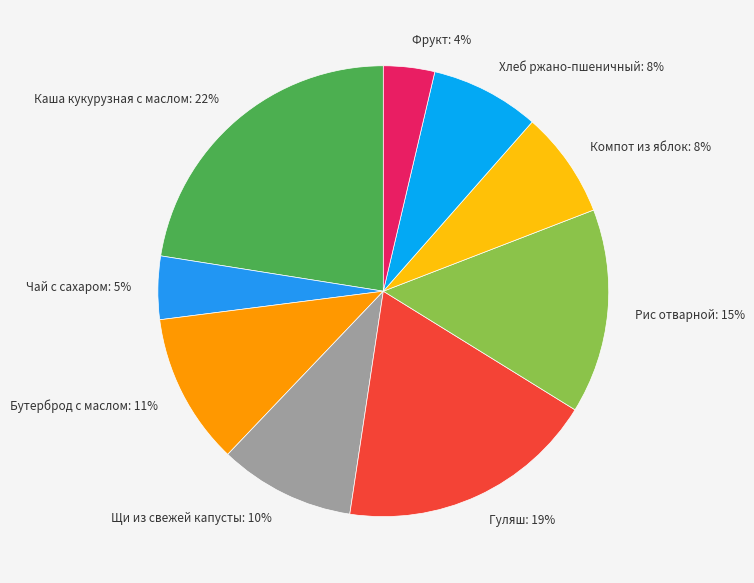

Is the sum of Каша кукурузная с маслом: 22% and Бутерброд с маслом: 11% greater than half?

No